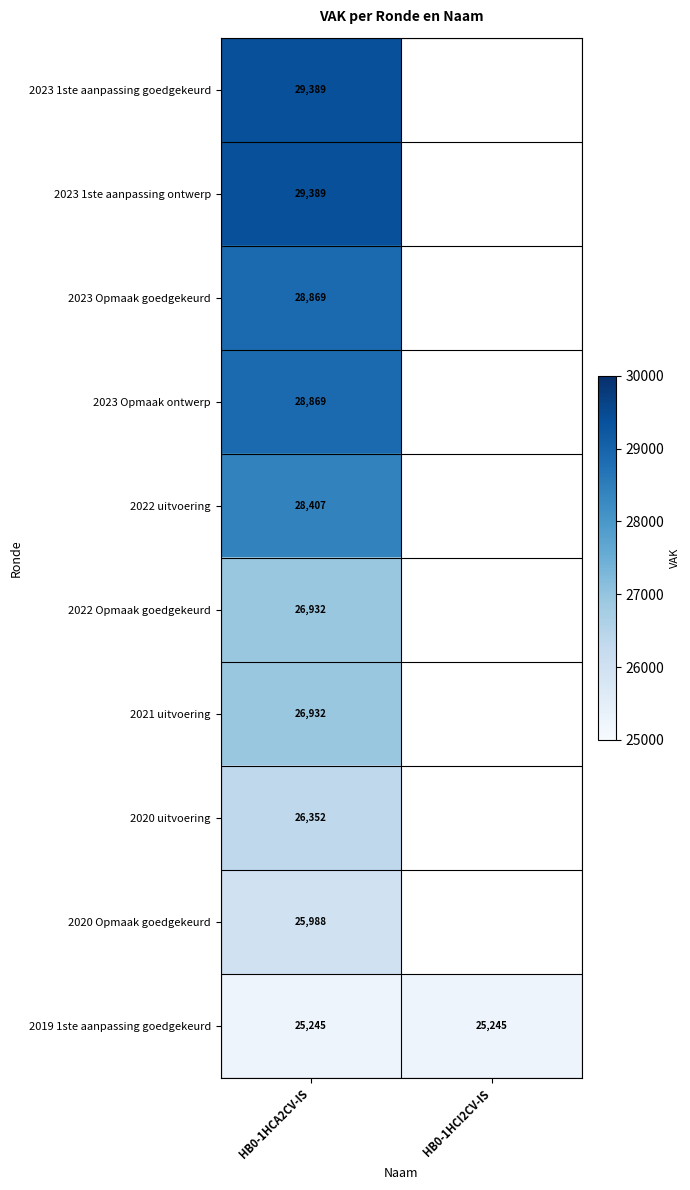

What is the difference between the highest and lowest values at HB0-1HCA2CV-IS?

4144